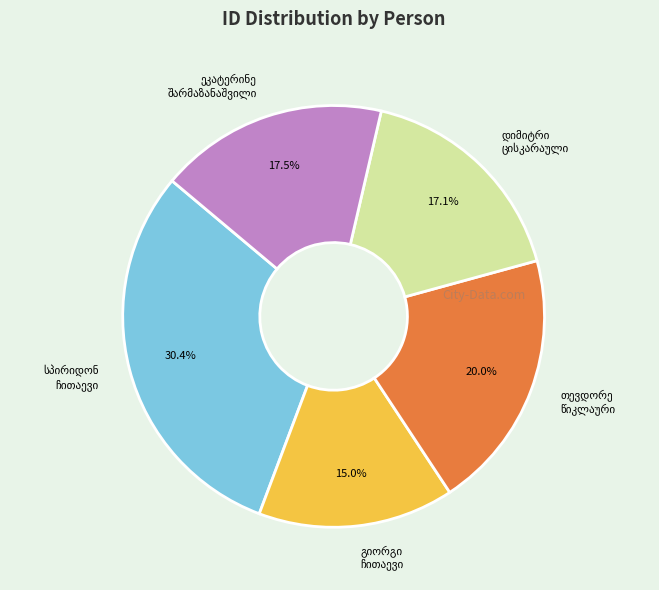

Is there any slice that represents more than half of the pie?

No